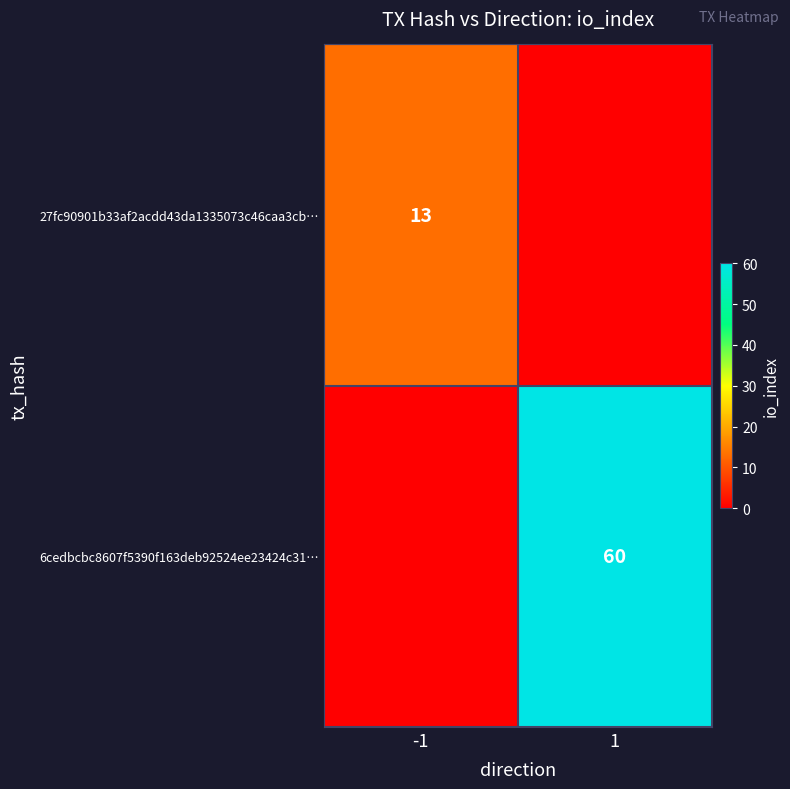

The value of 27fc90901b33af2acdd43da1335073c46caa3cb… at -1 is 13. True or false?

True